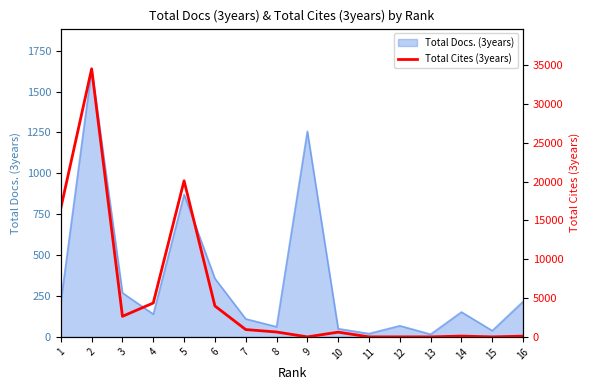

List the labels in order of value, largest first.

2, 5, 1, 4, 6, 3, 7, 8, 10, 14, 16, 9, 11, 12, 13, 15